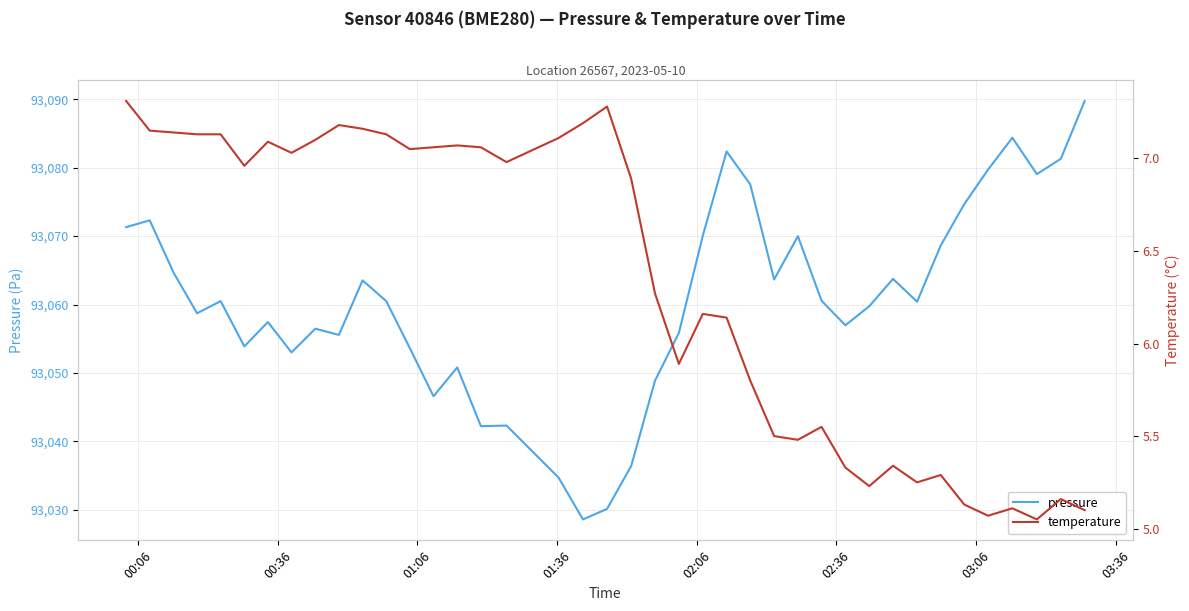

Which series has the largest total across all categories?

pressure